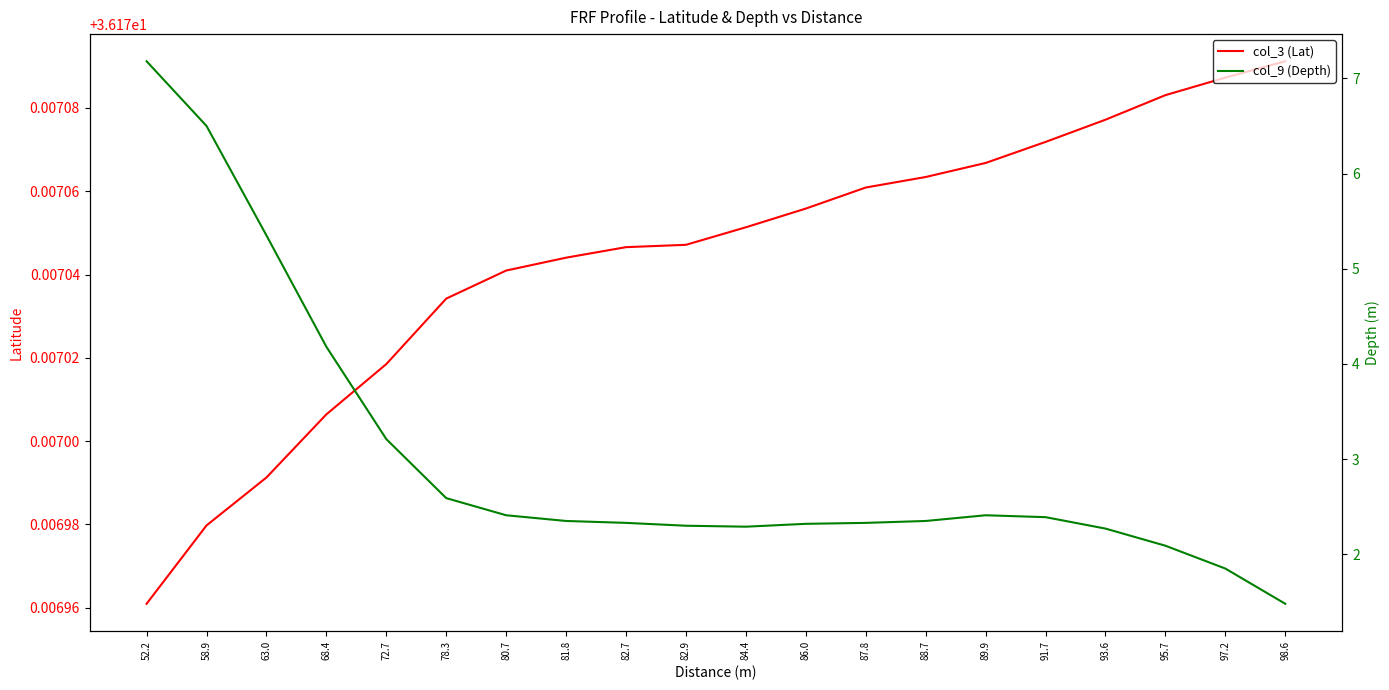

Reading left to right, transcribe all the data shown in this chart.

col_3 (Lat): 52.2=36.2	58.9=36.2	63.0=36.2	68.4=36.2	72.7=36.2	78.3=36.2	80.7=36.2	81.8=36.2	82.7=36.2	82.9=36.2	84.4=36.2	86.0=36.2	87.8=36.2	88.7=36.2	89.9=36.2	91.7=36.2	93.6=36.2	95.7=36.2	97.2=36.2	98.6=36.2
col_9 (Depth): 52.2=7.2	58.9=6.5	63.0=5.3	68.4=4.2	72.7=3.2	78.3=2.6	80.7=2.4	81.8=2.4	82.7=2.3	82.9=2.3	84.4=2.3	86.0=2.3	87.8=2.3	88.7=2.4	89.9=2.4	91.7=2.4	93.6=2.3	95.7=2.1	97.2=1.9	98.6=1.5